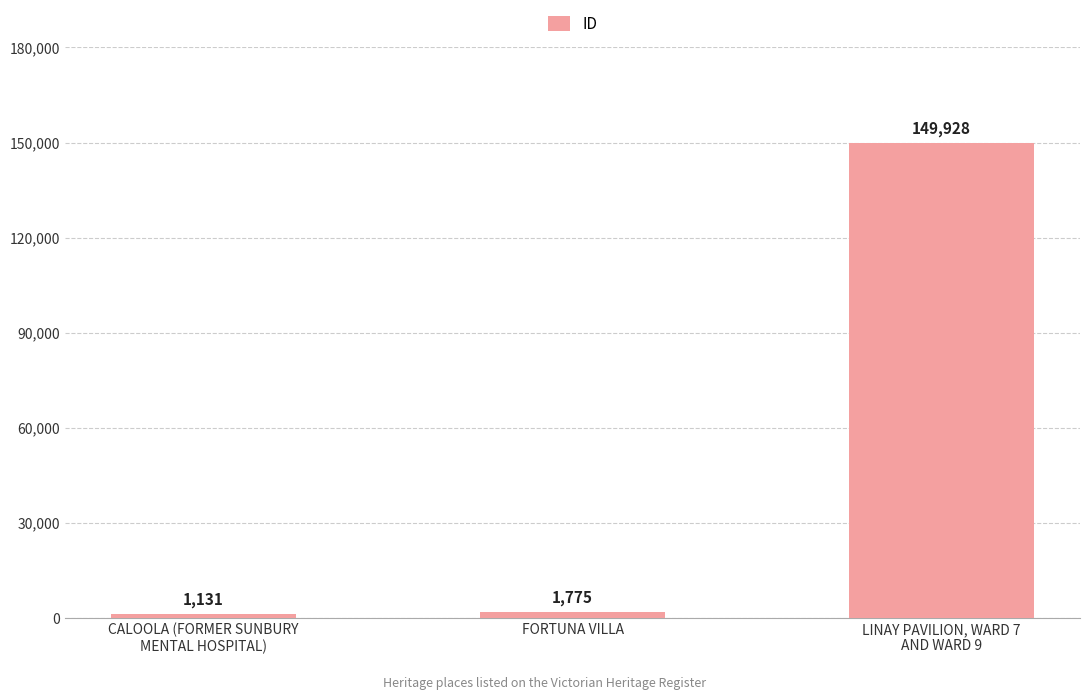

What is the sum of all values?

152834